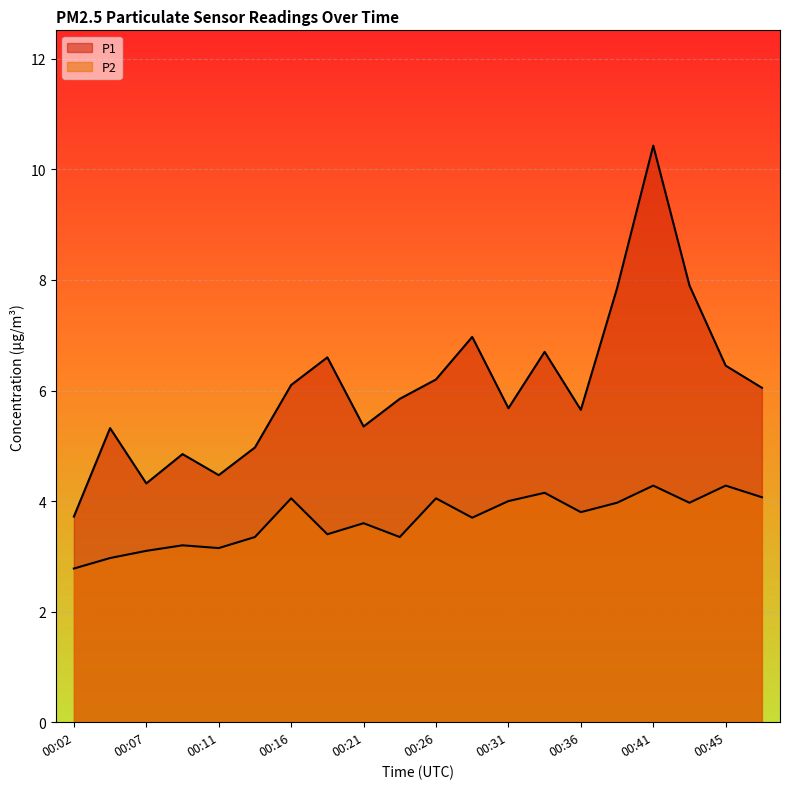

Which series has the widest spread of values?

P1